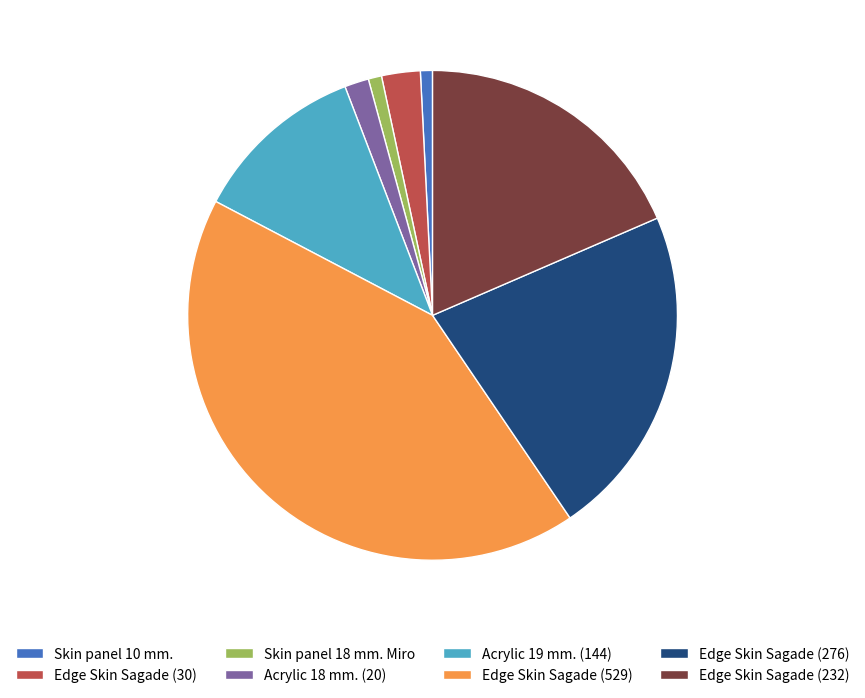

Which has a higher value, Acrylic 19 mm. (144) or Acrylic 18 mm. (20)?

Acrylic 19 mm. (144)